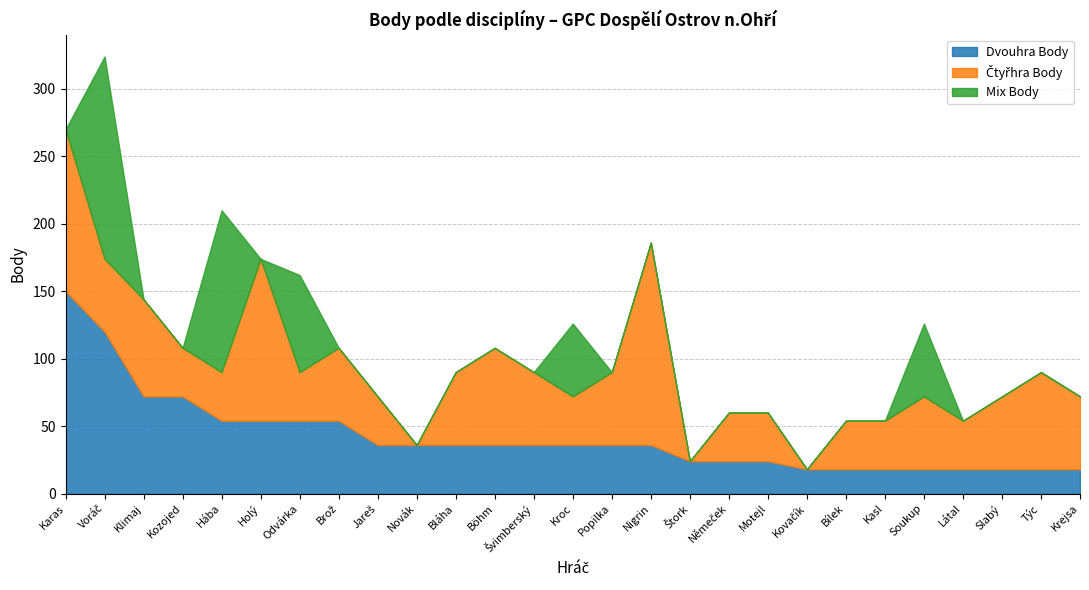

Is it true that Mix Body equals 63 at Nigrin?

False